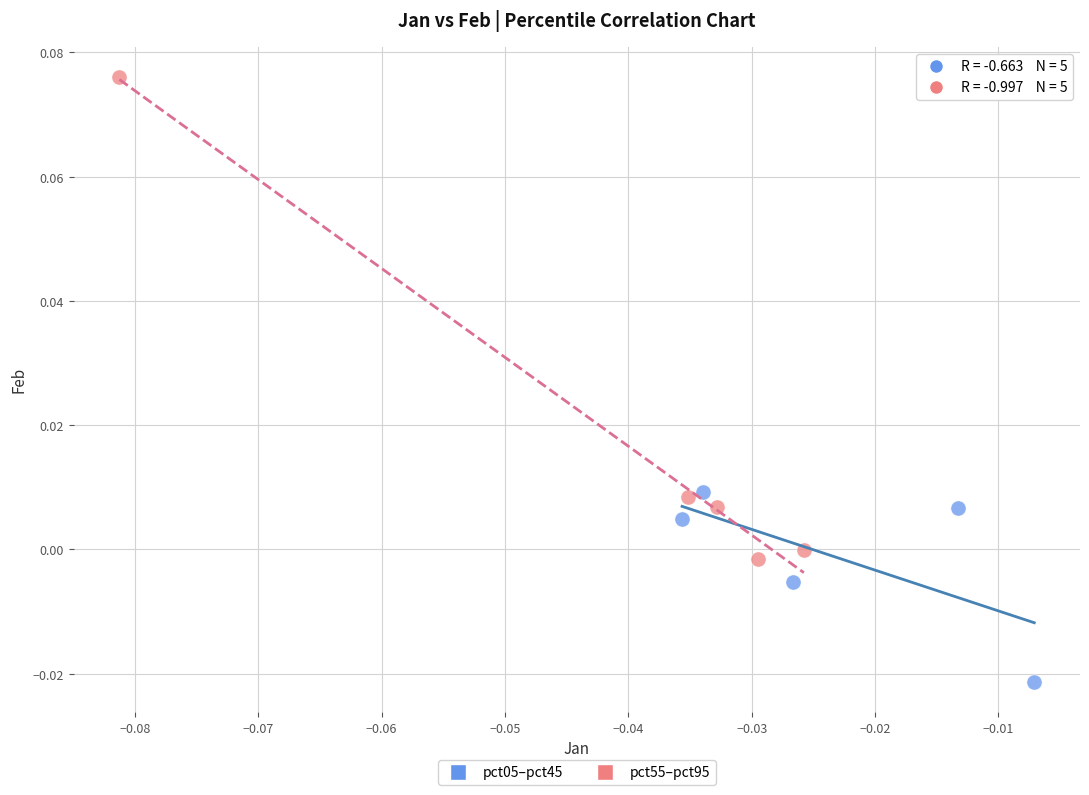

Which series reaches the maximum Y coordinate?

pct55–pct95